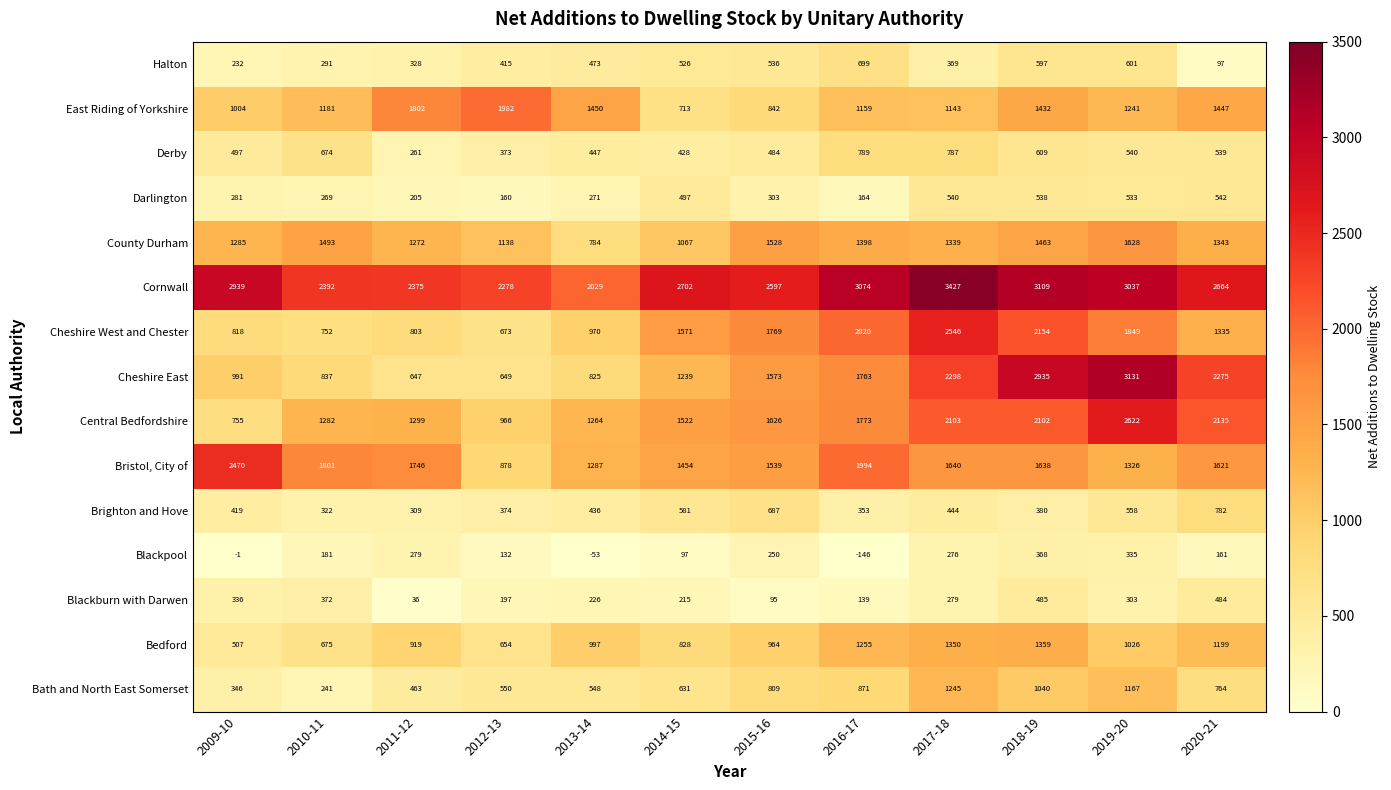

At which category is the sum across all series the highest?

2018-19